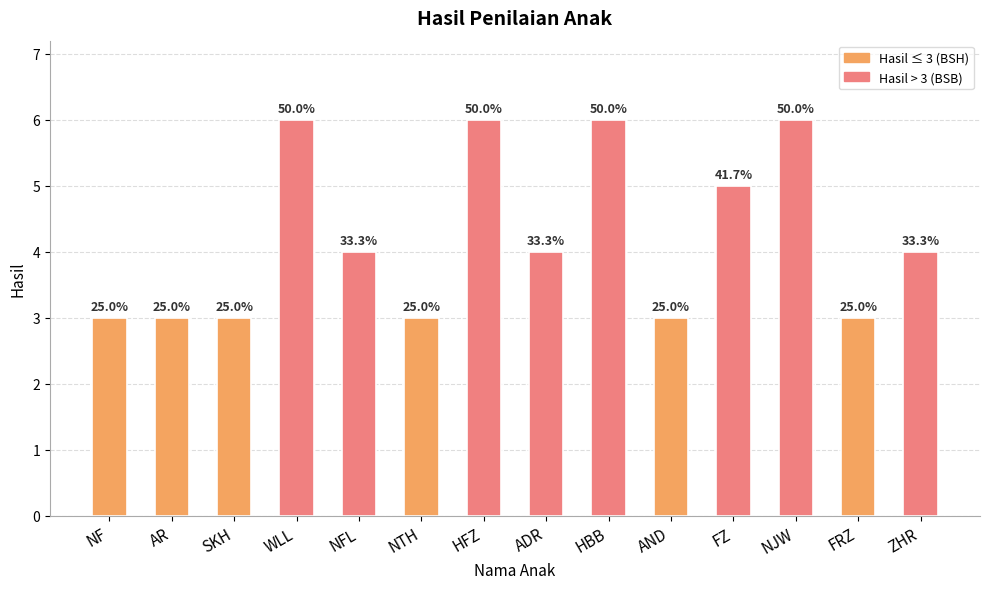

What position from the left is NJW?

12